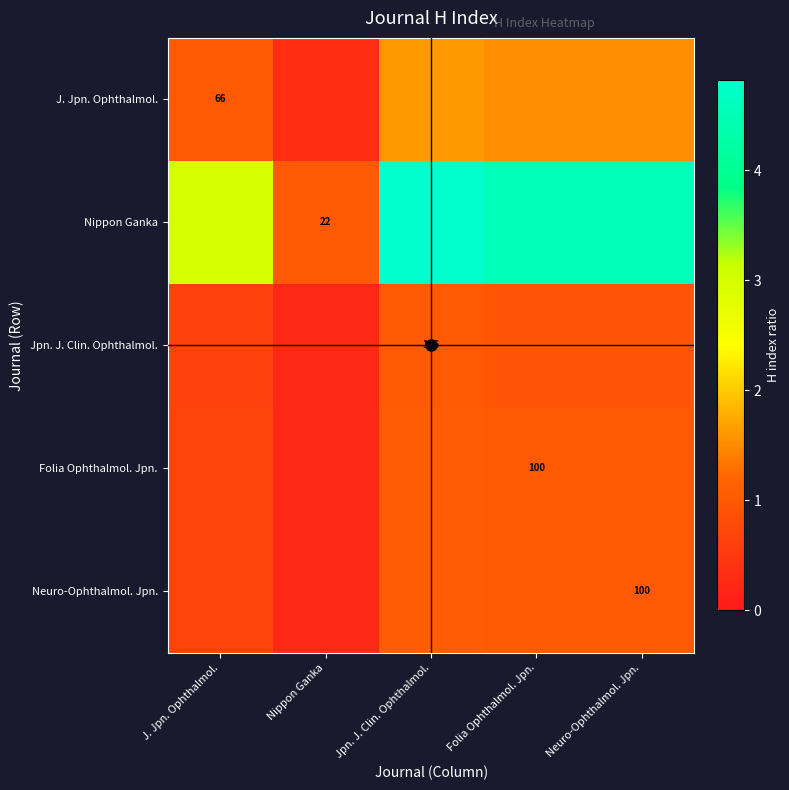

The Nippon Ganka series shows 4.8 at Jpn. J. Clin. Ophthalmol.. True or false?

True